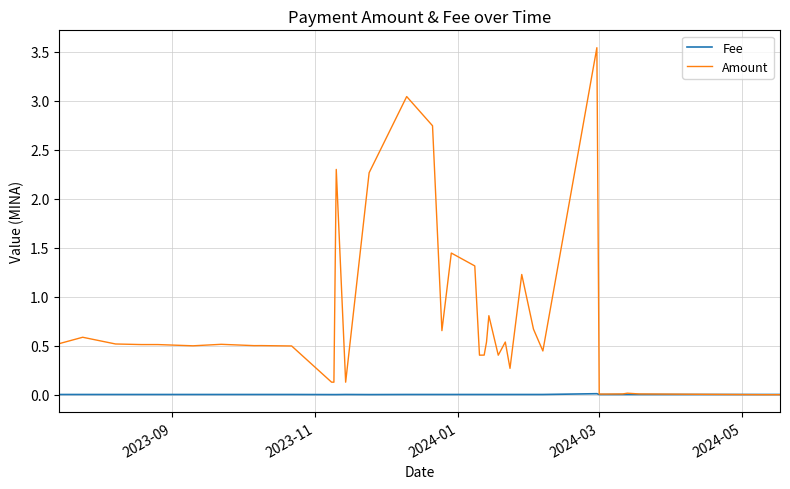

True or false: Fee has more than 0 interior local peaks.

True